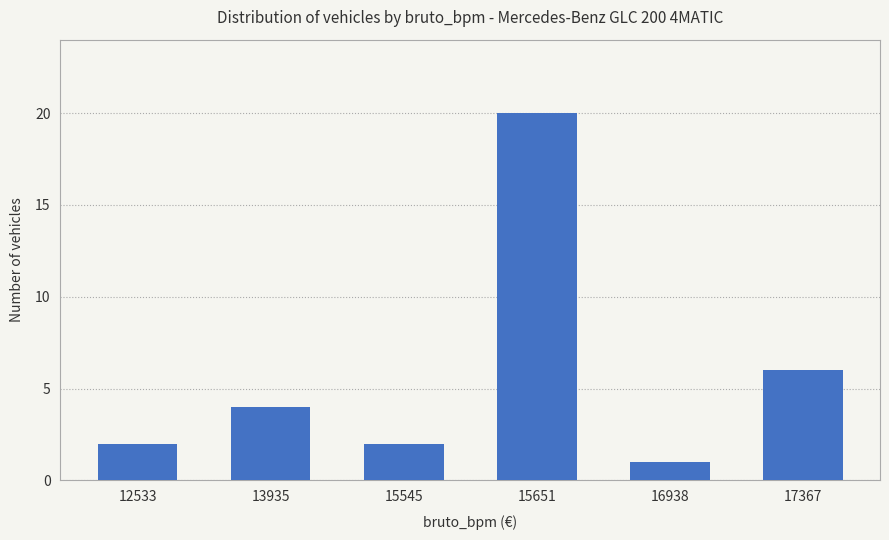

What is the average value?

6